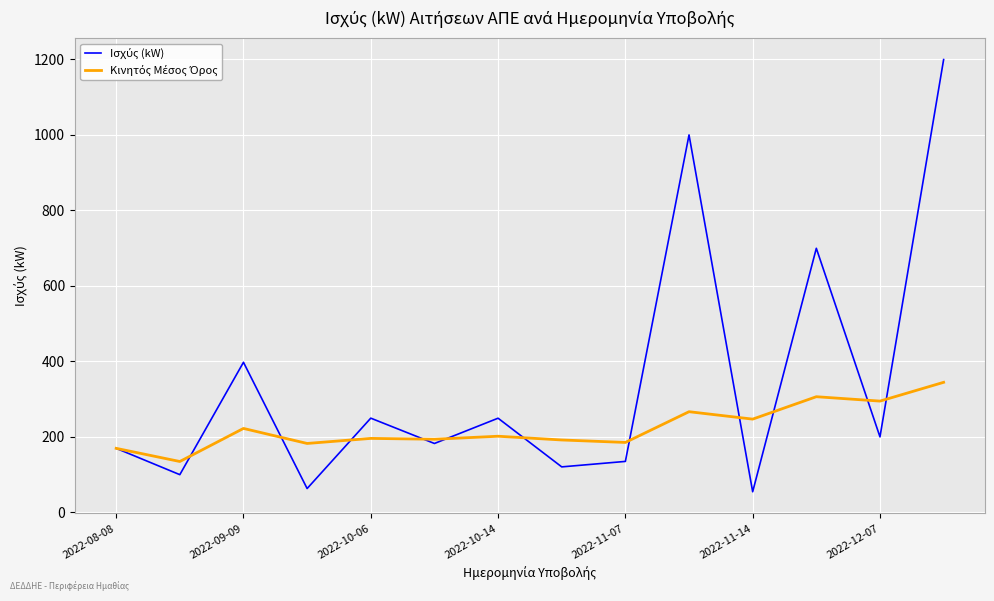

What is the smallest value displayed?

54.6